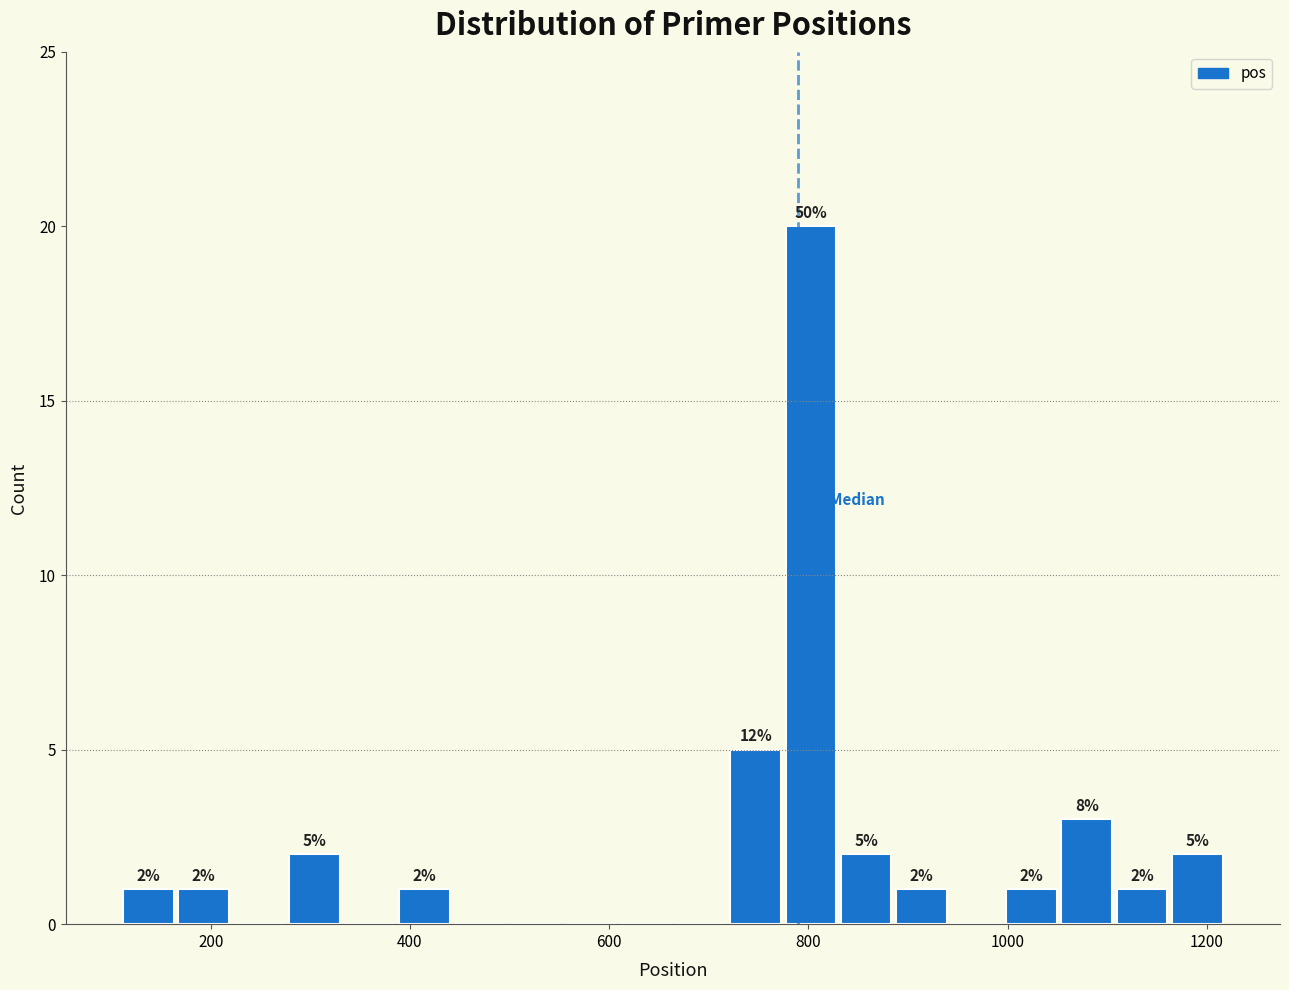

Around what value on the x-axis is the tallest bar? Give the approximate position of its centre, as read against the axis.

800